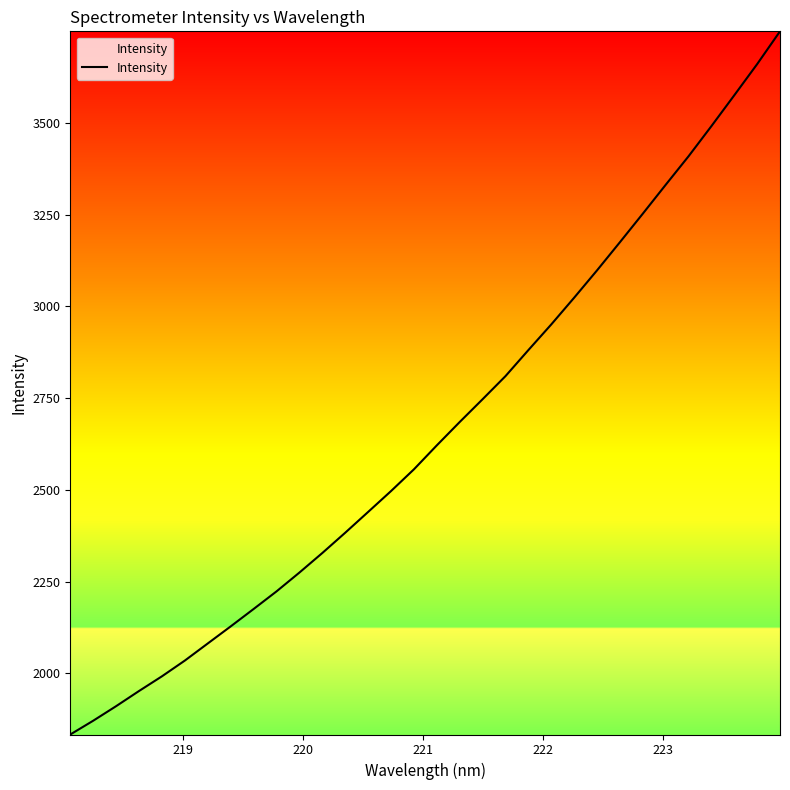

What is the difference between the maximum and minimum values?

1915.8